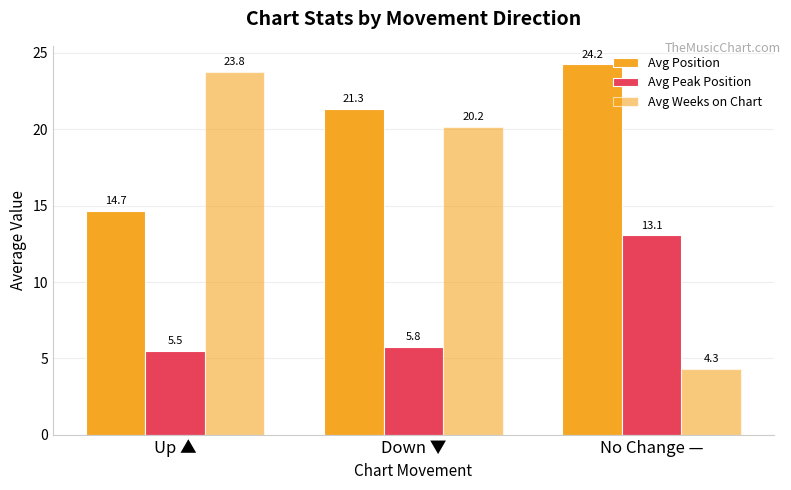

What is the minimum value for Avg Peak Position?

5.5